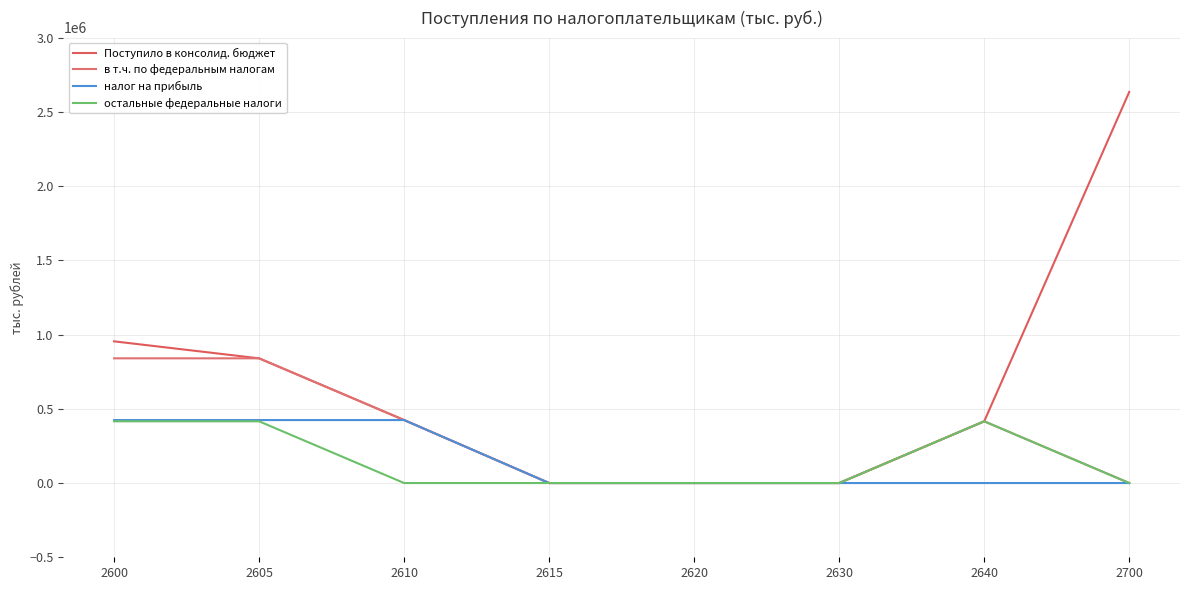

List the series in order of their peak value, highest first.

Поступило в консолид. бюджет, в т.ч. по федеральным налогам, налог на прибыль, остальные федеральные налоги